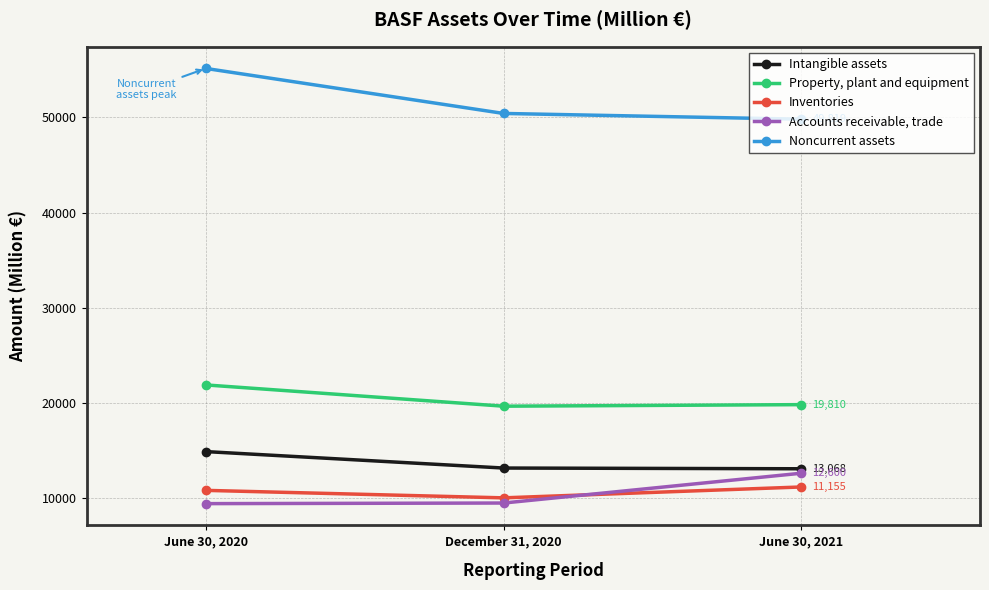

The value of Noncurrent assets at December 31, 2020 is 87920. True or false?

False